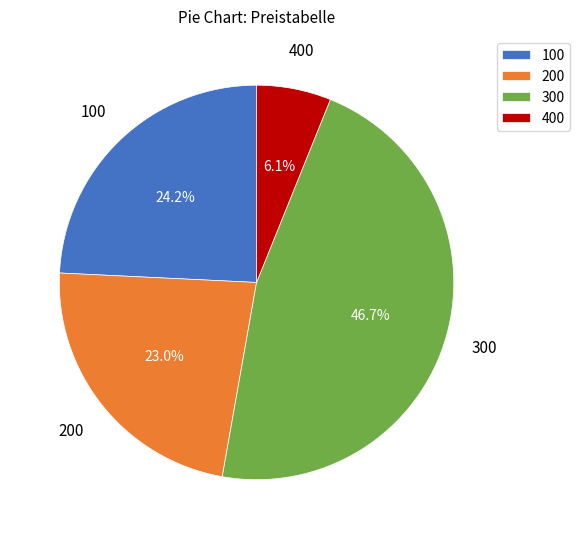

The 100 slice represents 39% of the pie. True or false?

False